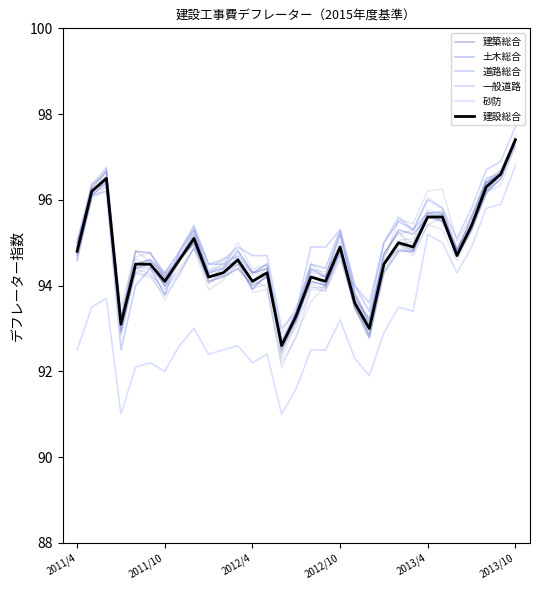

In 一般道路, how many points are higher than both neighbors (excluding endpoints)?

7